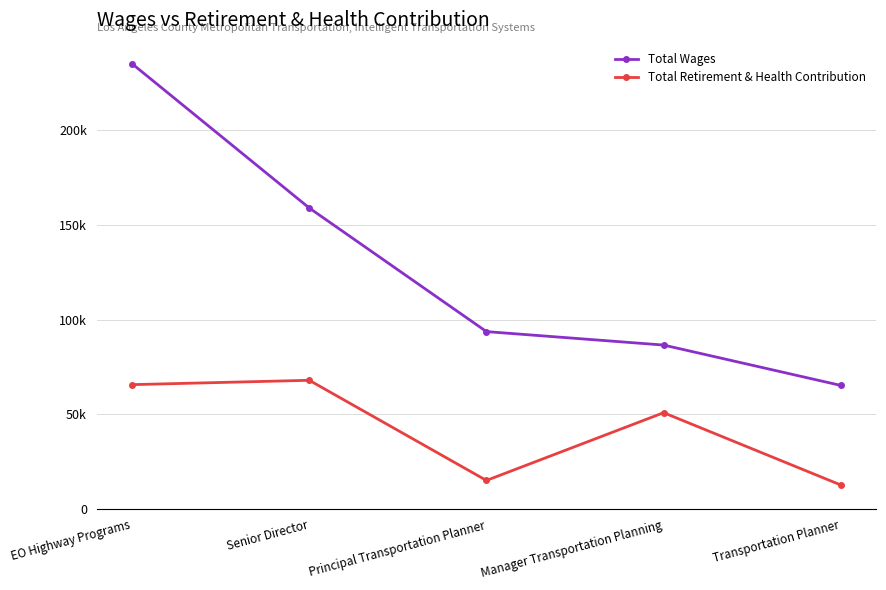

List the series in order of their peak value, lowest first.

Total Retirement & Health Contribution, Total Wages